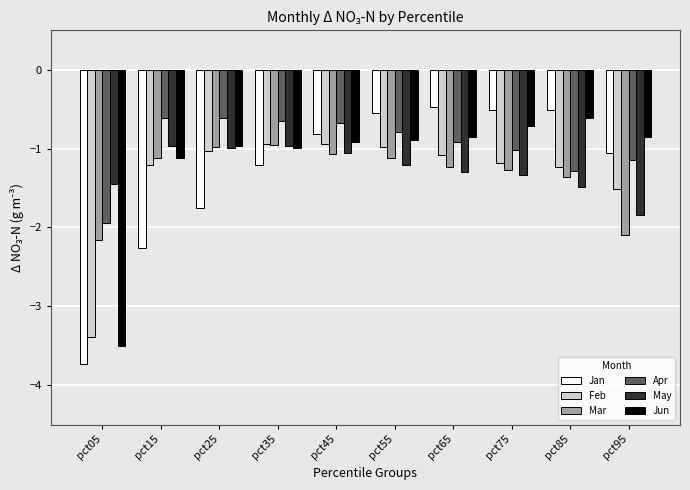

How many groups of bars are there?

10